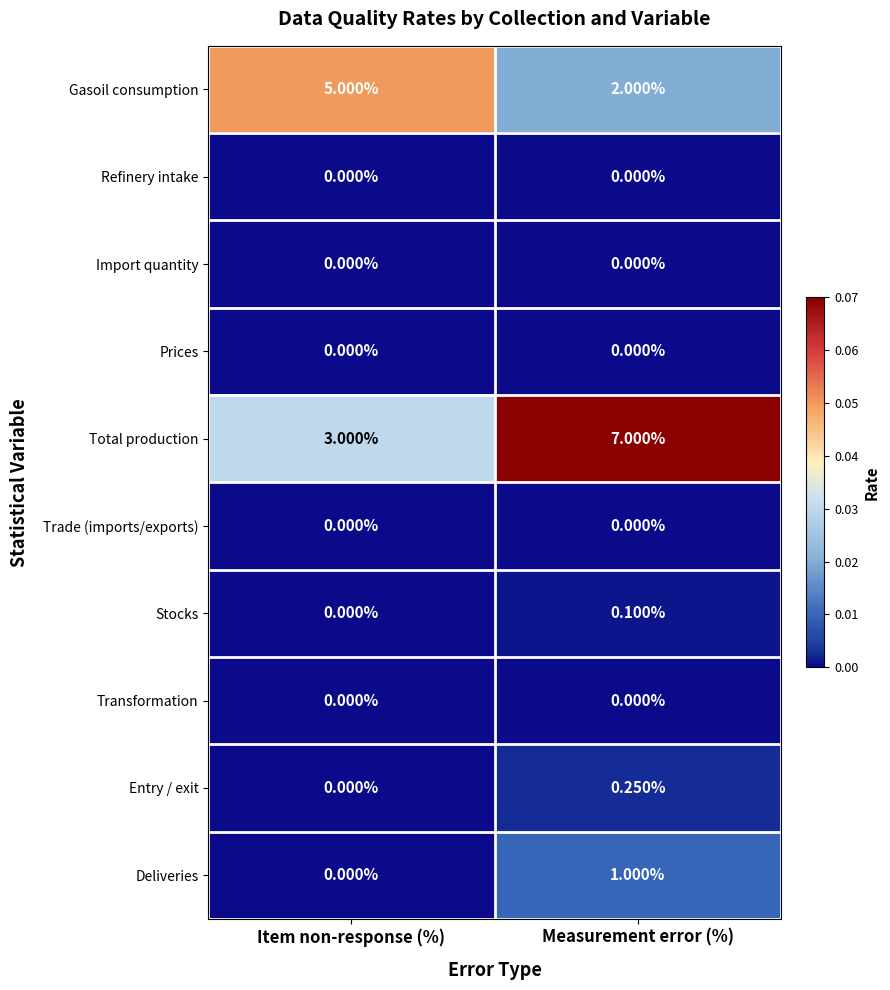

Which series changed the most between Item non-response (%) and Measurement error (%)?

Total production